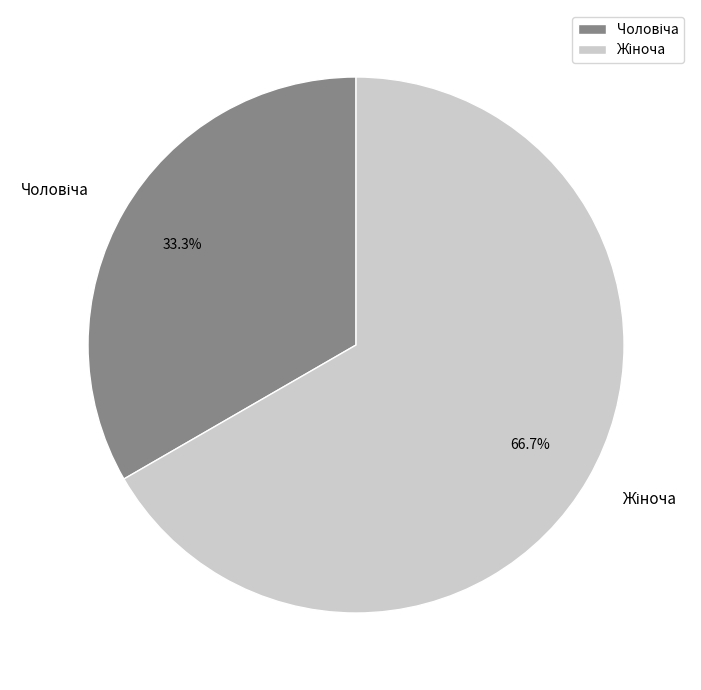

Is there a majority slice in this chart?

Yes